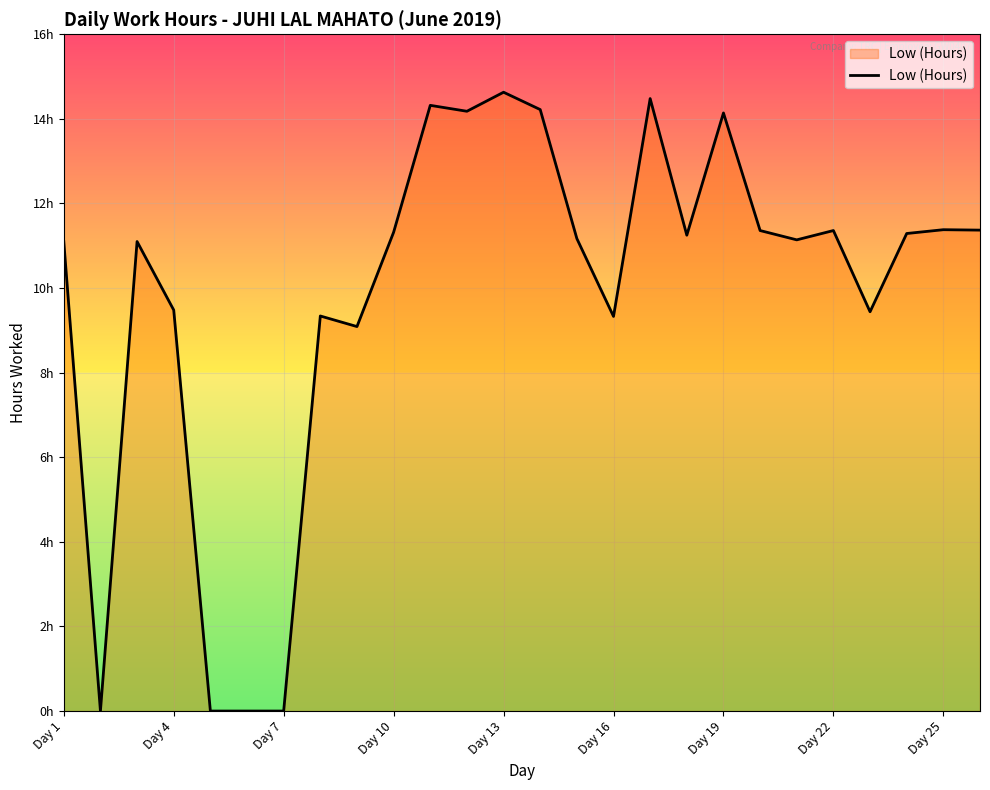

Does the chart have visible grid lines?

Yes